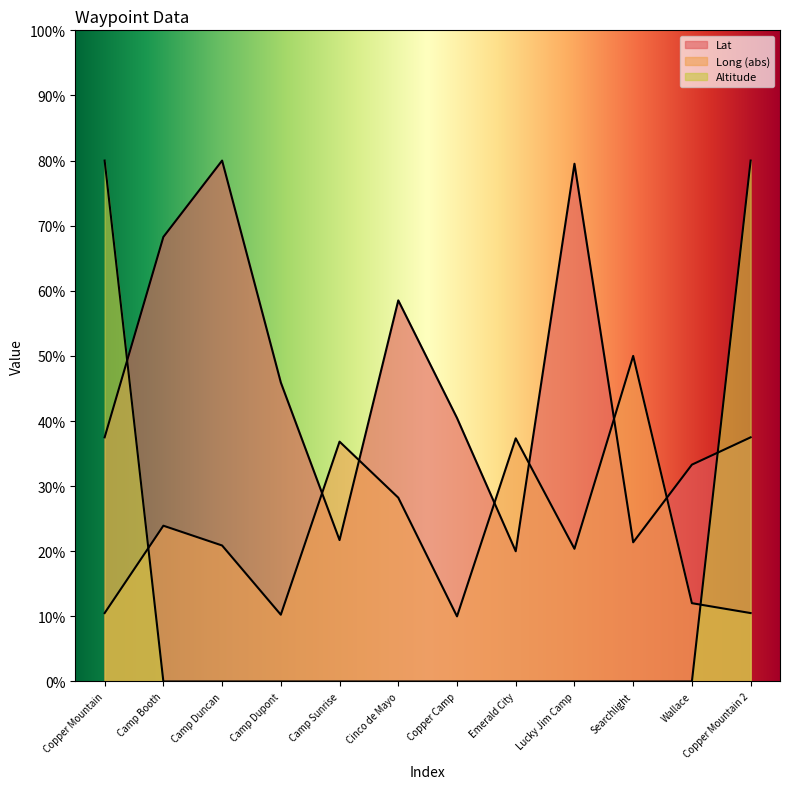

Rank the categories by Lat value from highest to lowest.

Camp Duncan, Lucky Jim Camp, Camp Booth, Cinco de Mayo, Camp Dupont, Copper Camp, Copper Mountain, Copper Mountain 2, Wallace, Camp Sunrise, Searchlight, Emerald City